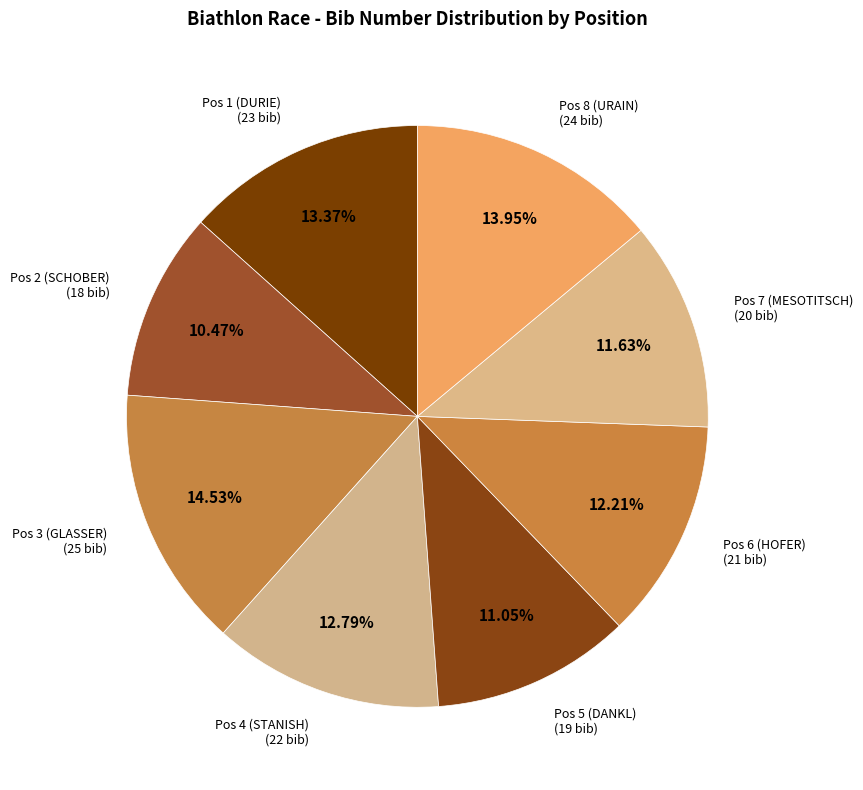

Is there any slice that represents more than half of the pie?

No